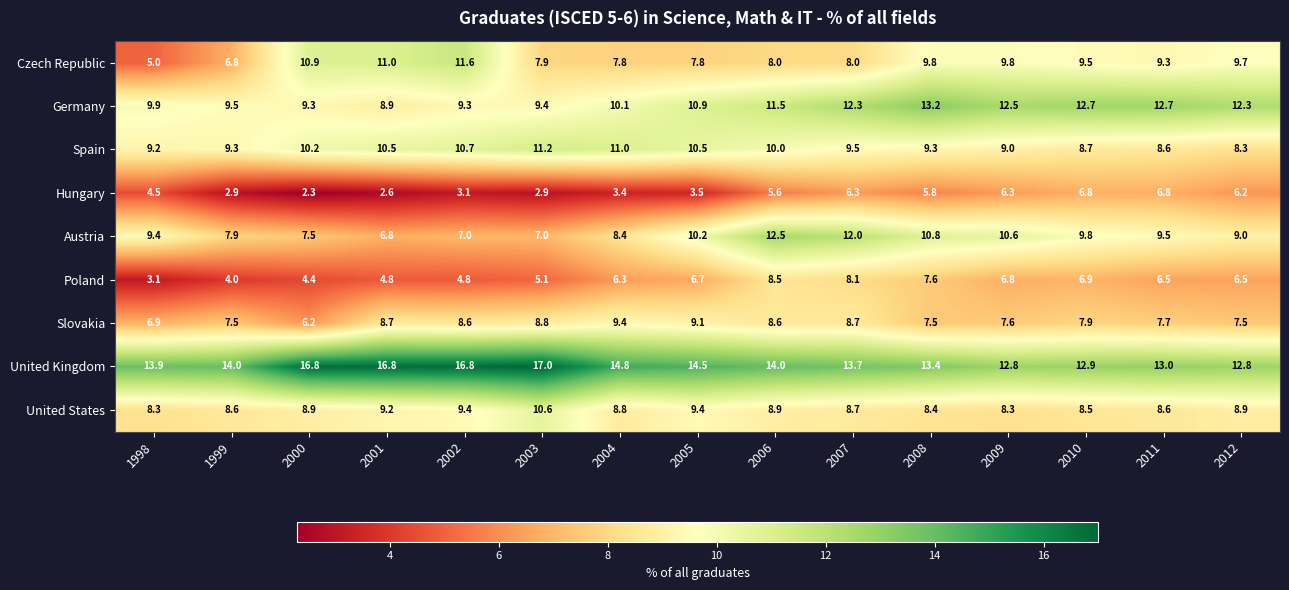

Which label corresponds to the largest value in the chart?

2003